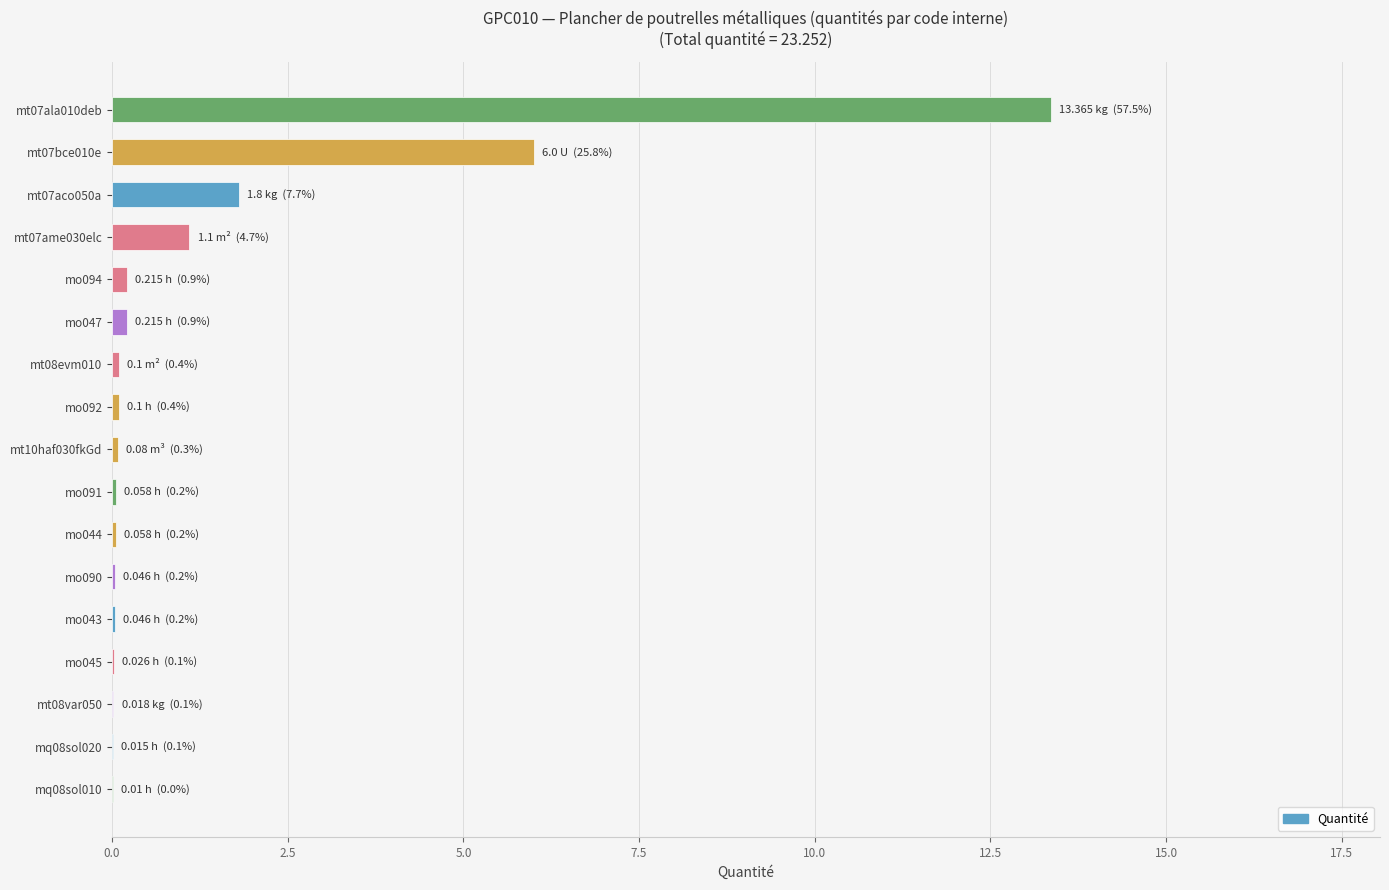

The value at mt07ala010deb is 13.4. True or false?

True